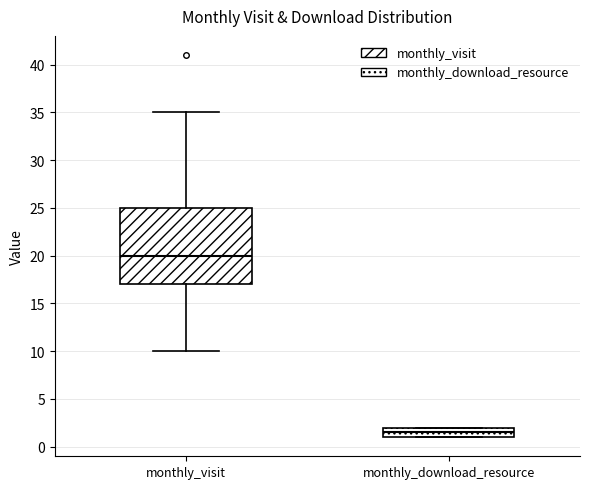

Comparing the boxes themselves (not the whiskers), which one is the tallest?

monthly_visit